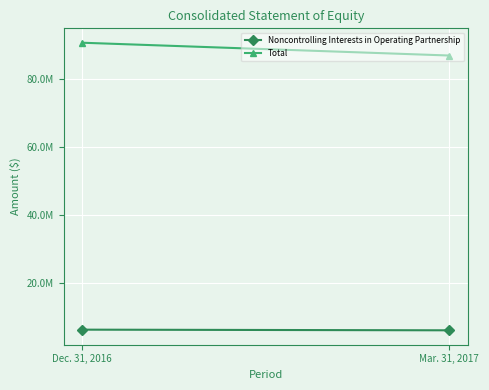

At how many categories does at least one series exceed 12956534?

2